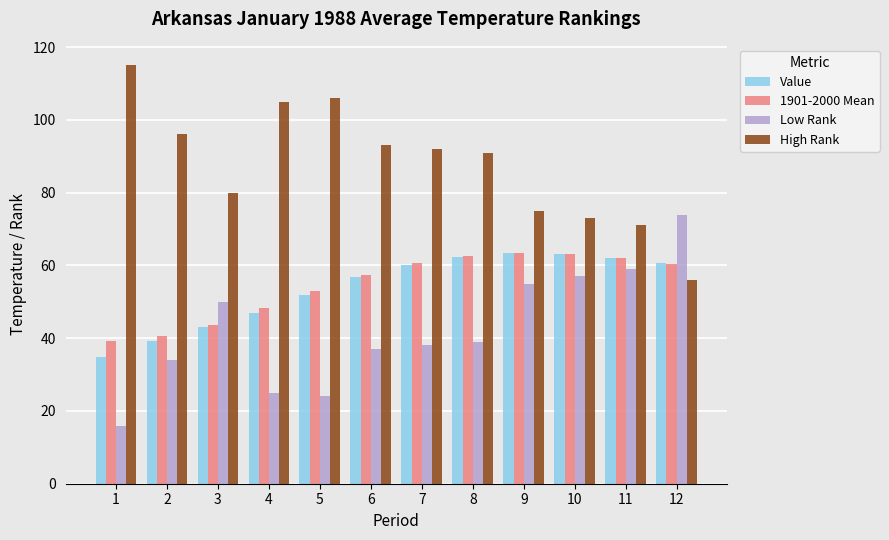

What is the value of the High Rank bar at the 6th from the left?

93.0